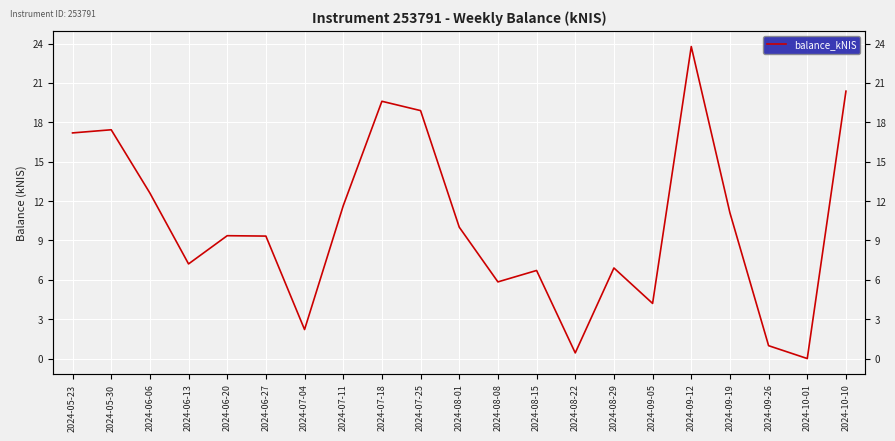

Read the value at 2024-08-08.

5.8